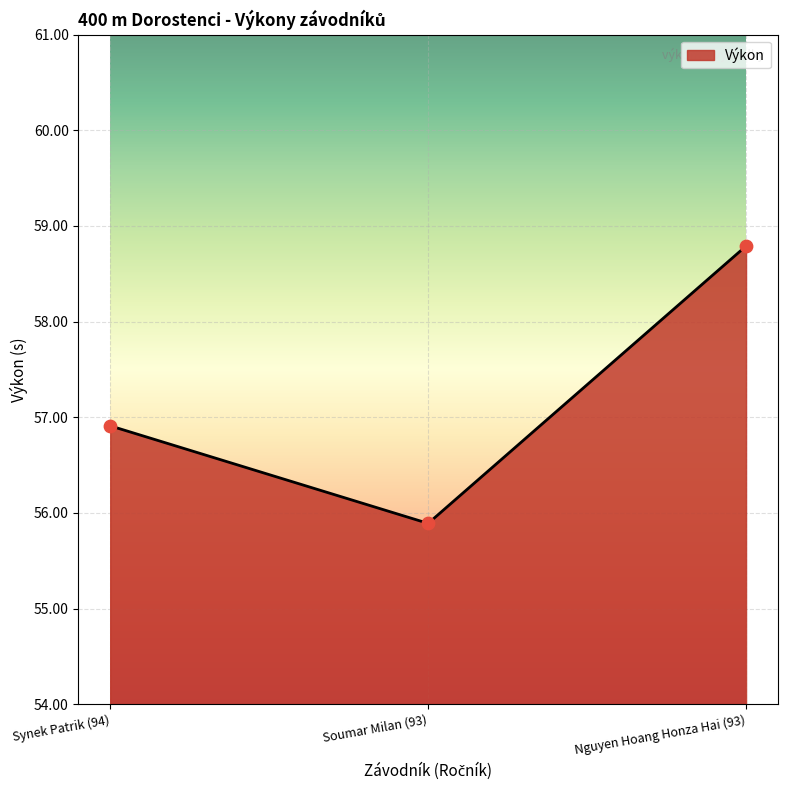

Which has a higher value, Synek Patrik (94) or Nguyen Hoang Honza Hai (93)?

Nguyen Hoang Honza Hai (93)